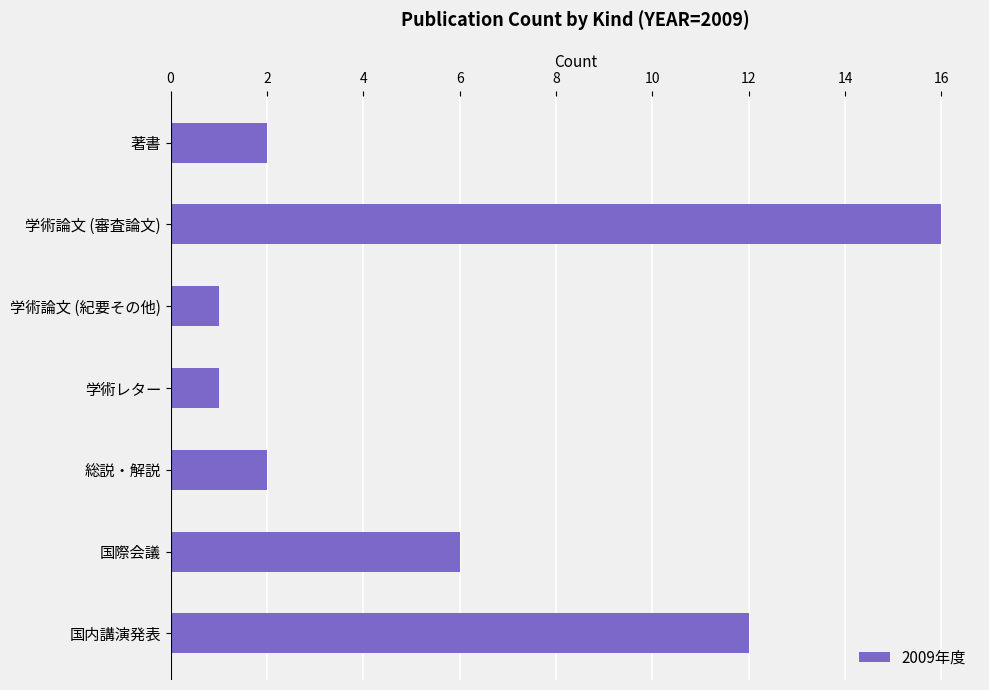

What value does the data have at 国際会議, to the nearest 5?

5